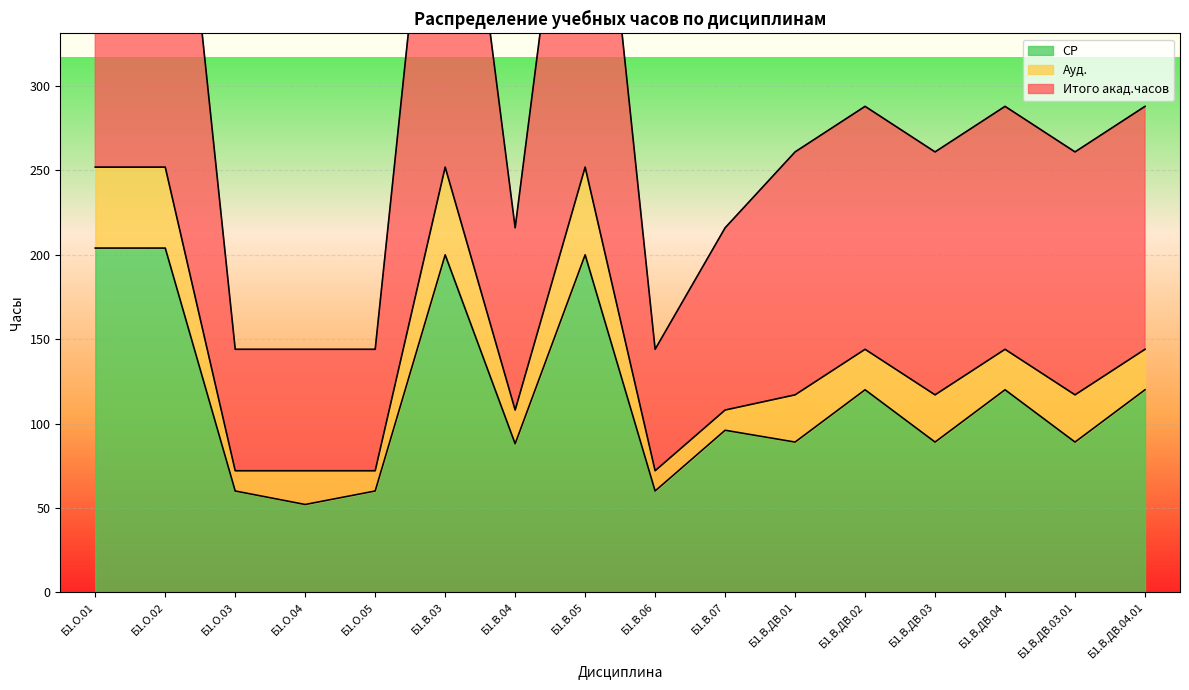

At how many categories does at least one series exceed 355?

4